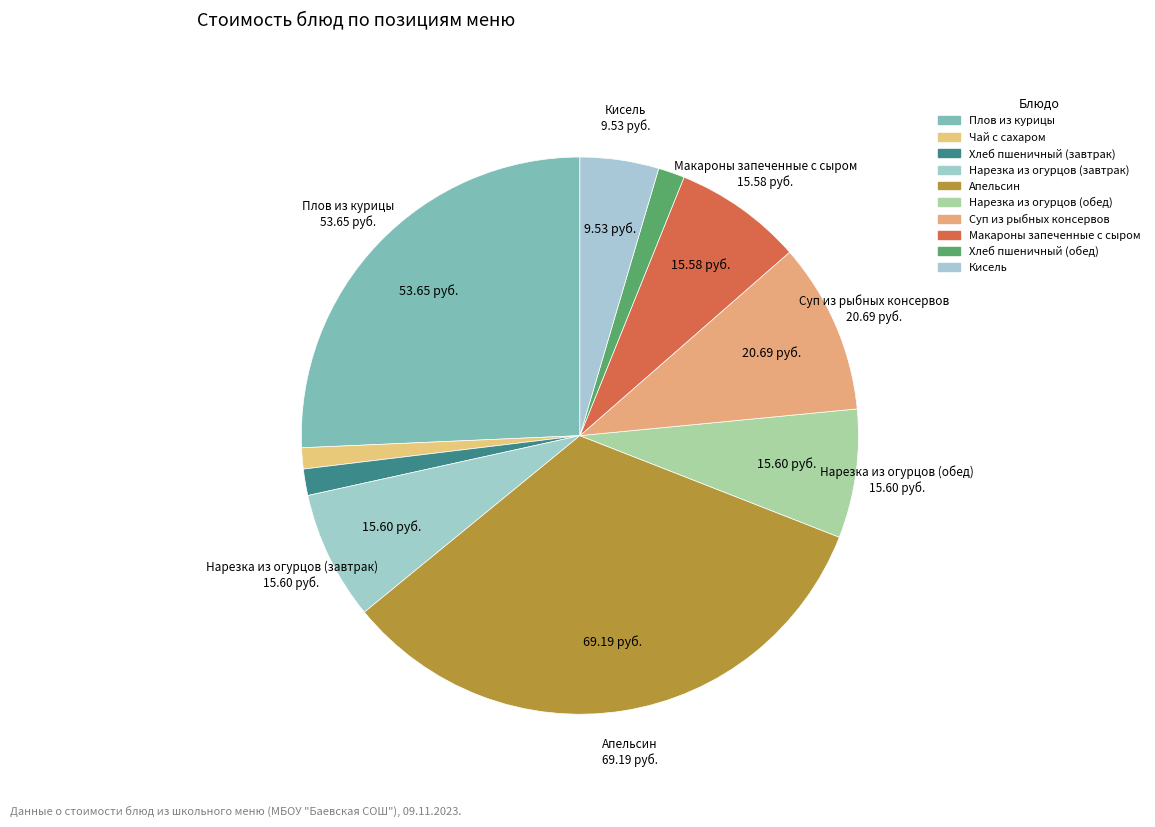

How many slices are in this pie chart?

10